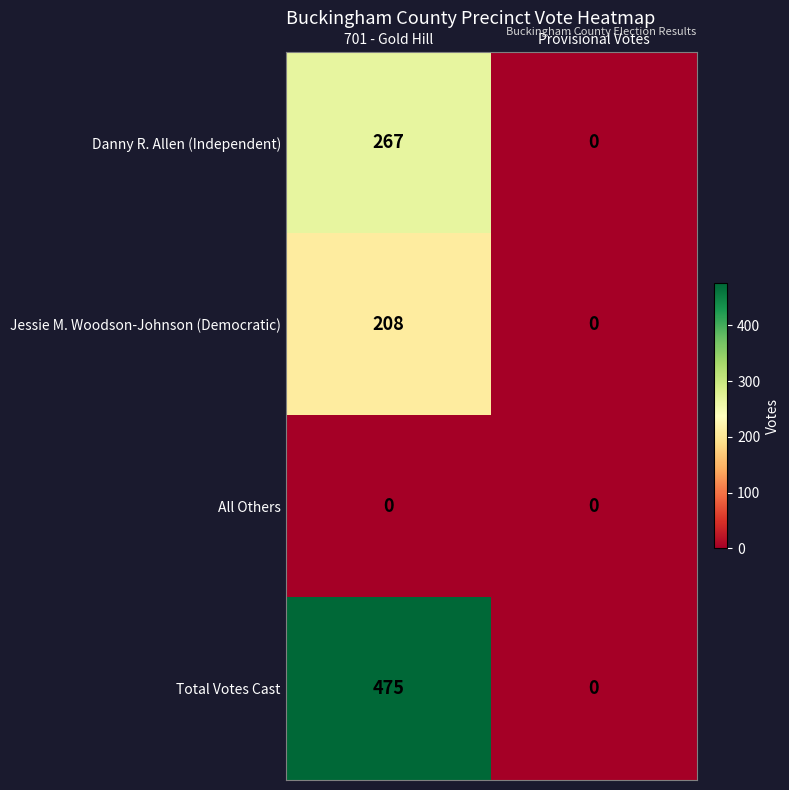

Is it true that Total Votes Cast equals 475 at 701 - Gold Hill?

True